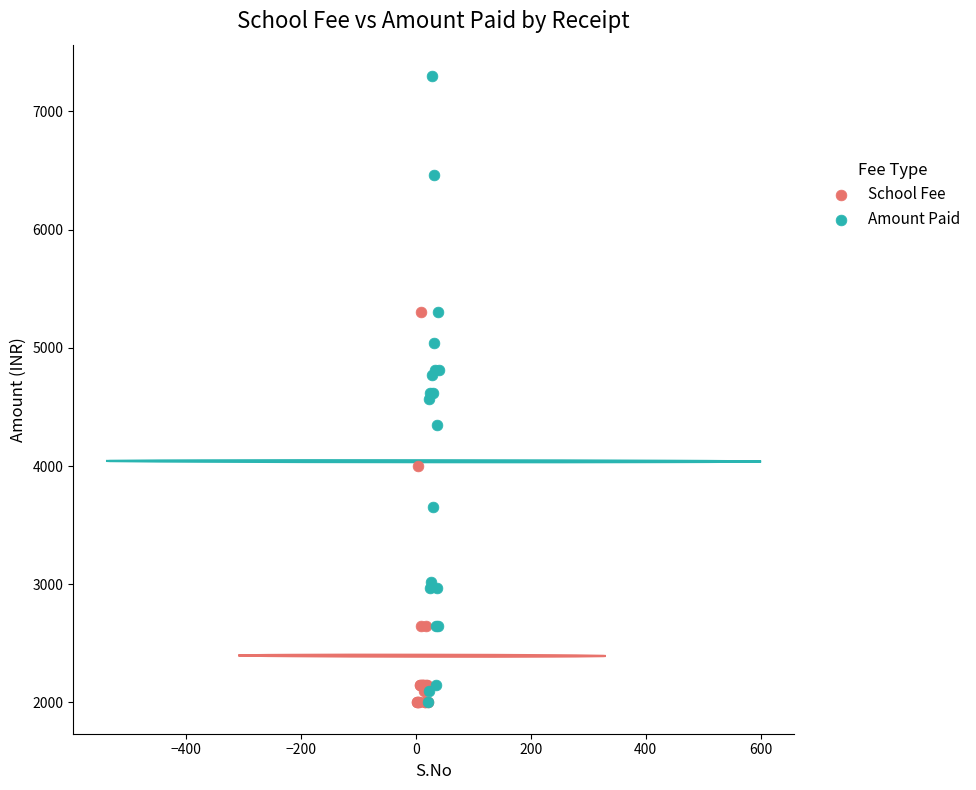

What are all the series names shown in the legend?

School Fee, Amount Paid